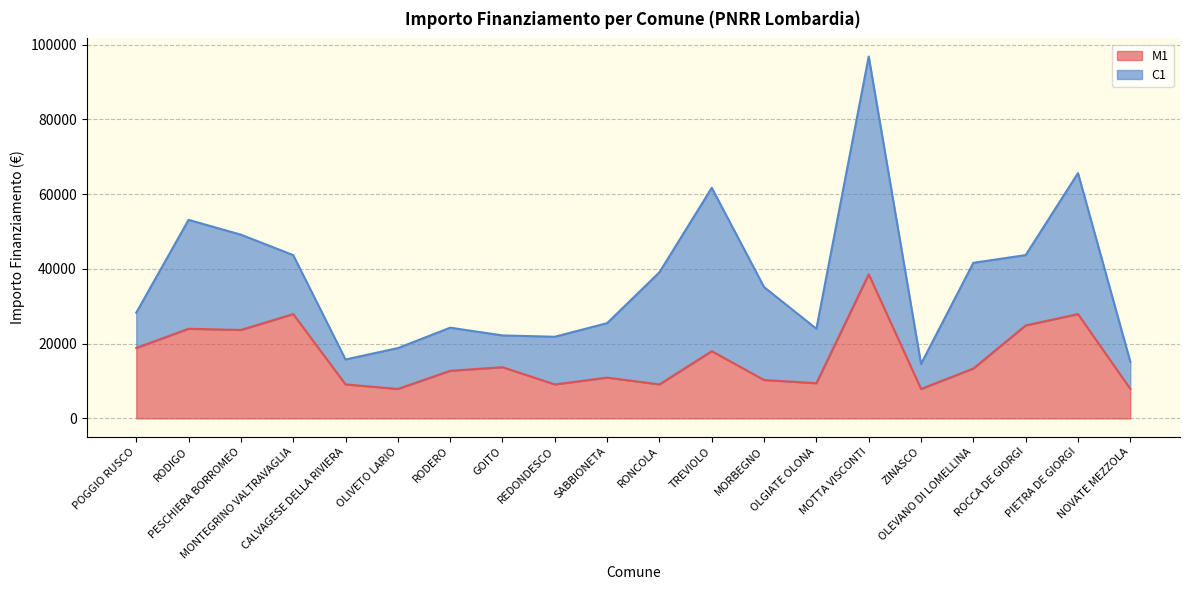

Between NOVATE MEZZOLA and POGGIO RUSCO, which is larger?

POGGIO RUSCO